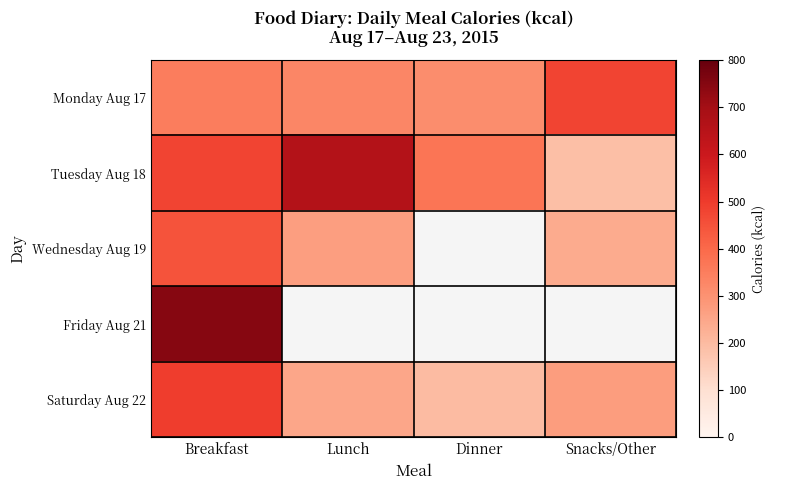

How many categories are shown in the chart?

4